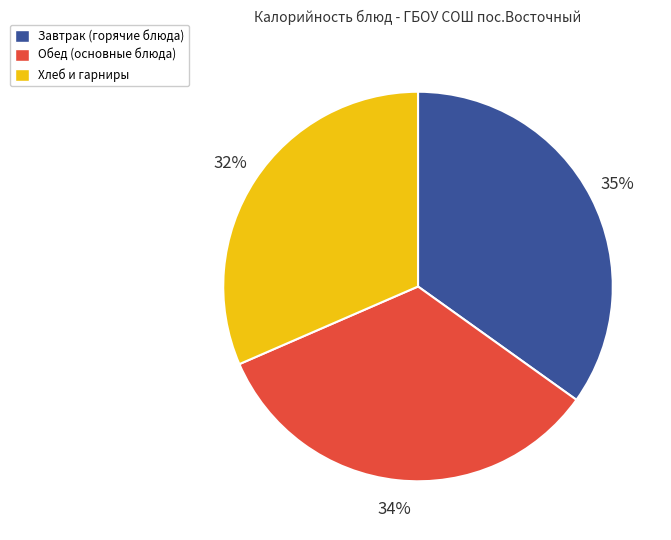

To the nearest percent, what is the difference between the largest and smallest slice percentages?

3%